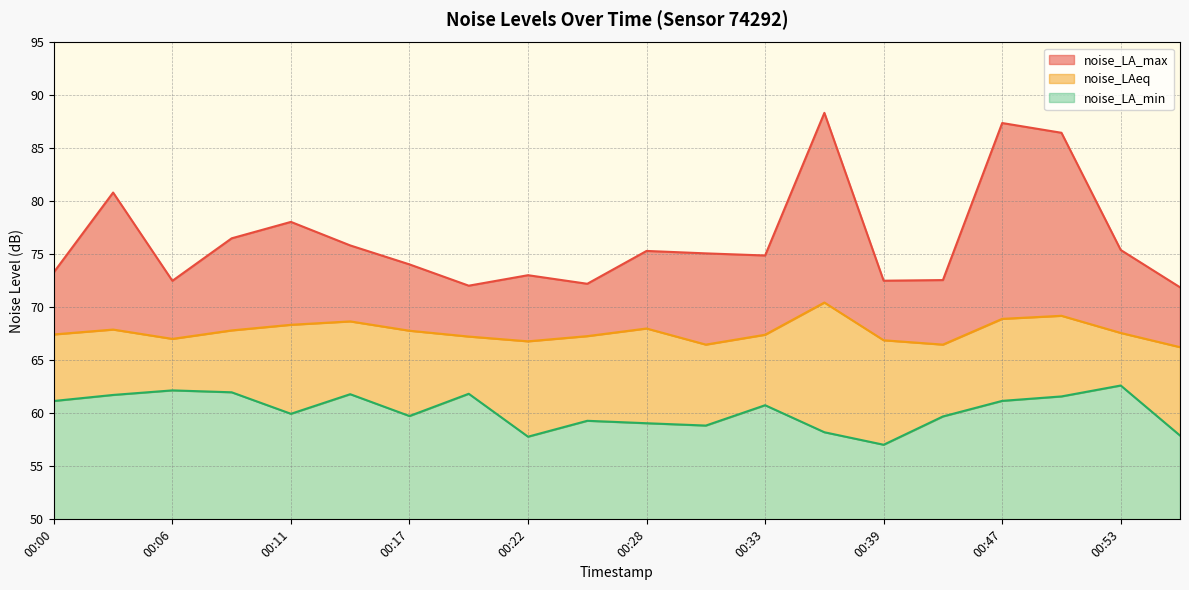

Which series has the largest total across all categories?

noise_LA_max